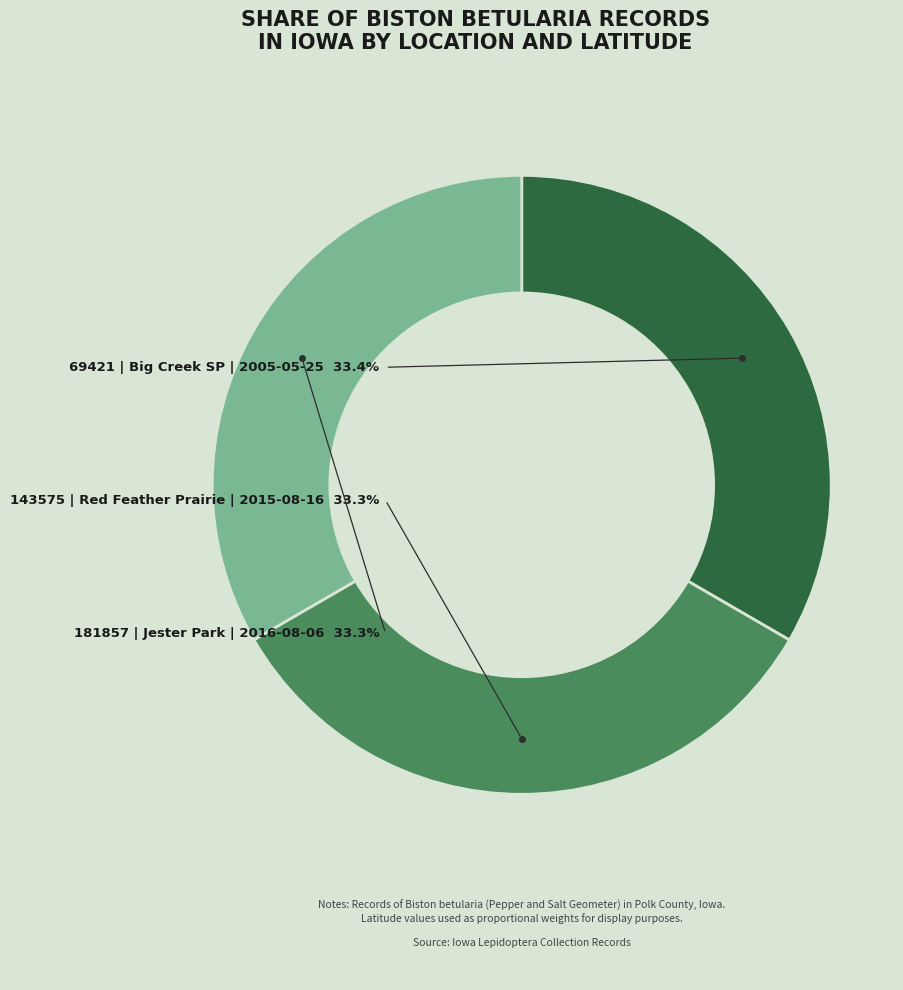

Is there any slice that represents more than half of the pie?

No